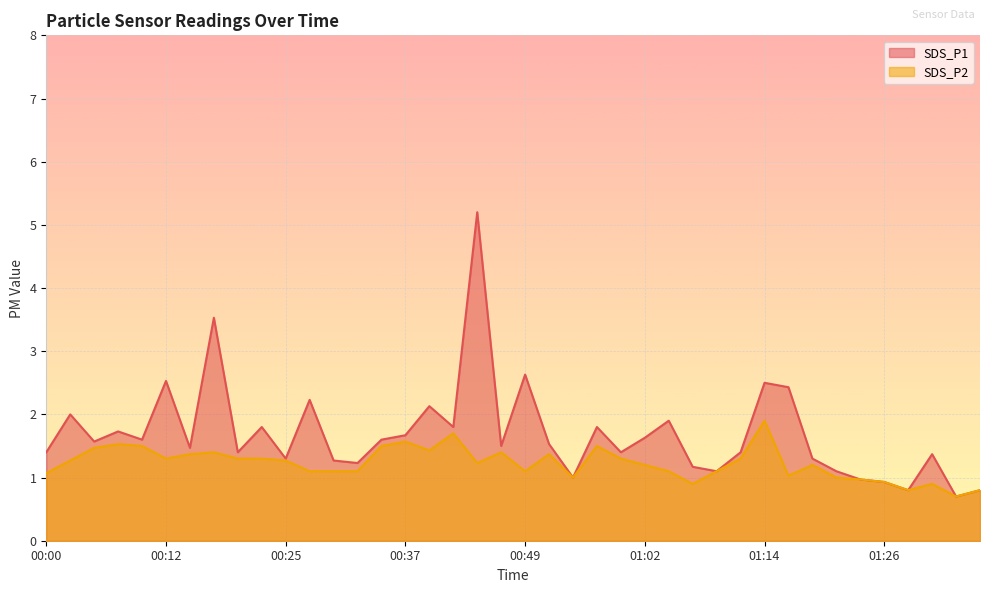

Which series has the largest range (max minus min)?

SDS_P1